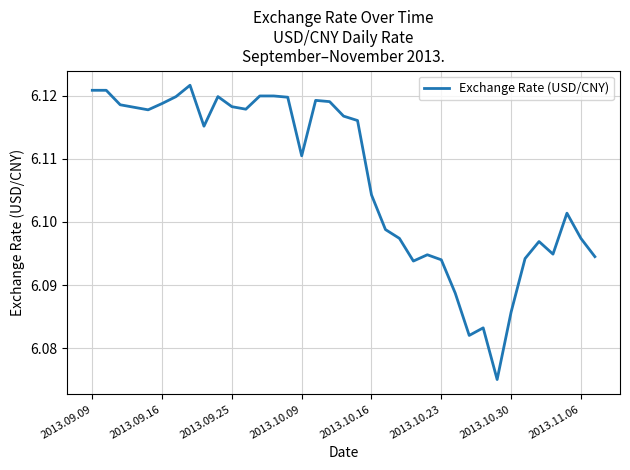

What is the sum of all values?

225.9